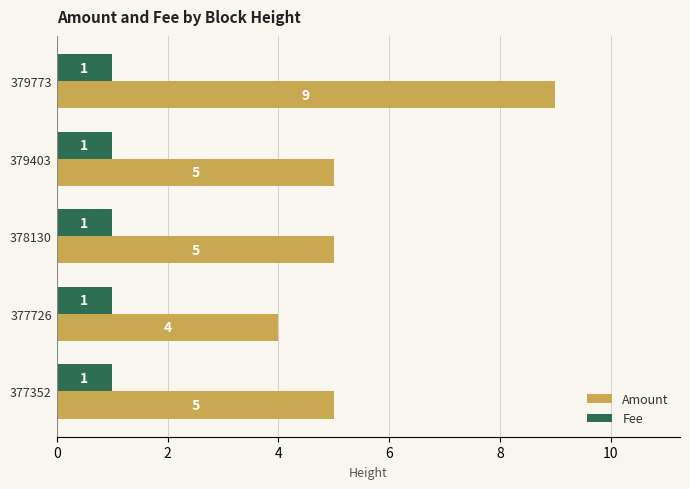

What is the sum of all Fee values?

5